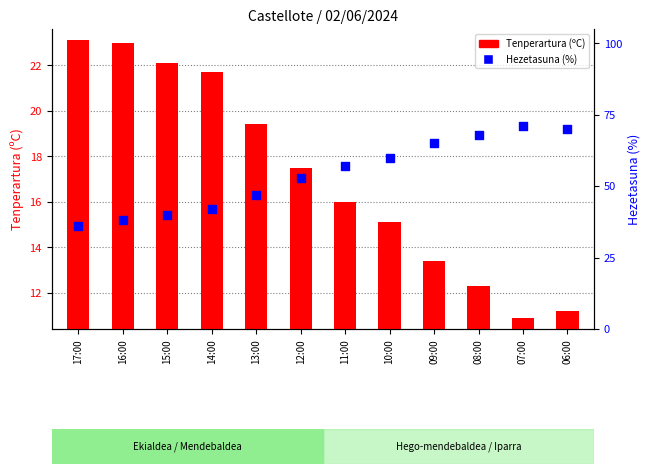

Is the value of Tenperartura (ºC) at 07:00 greater than the value of Hezetasuna (%) at 06:00?

No